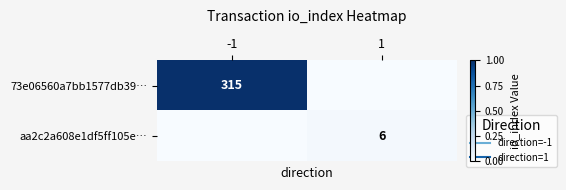

Which series has the widest spread of values?

73e06560a7bb1577db39…